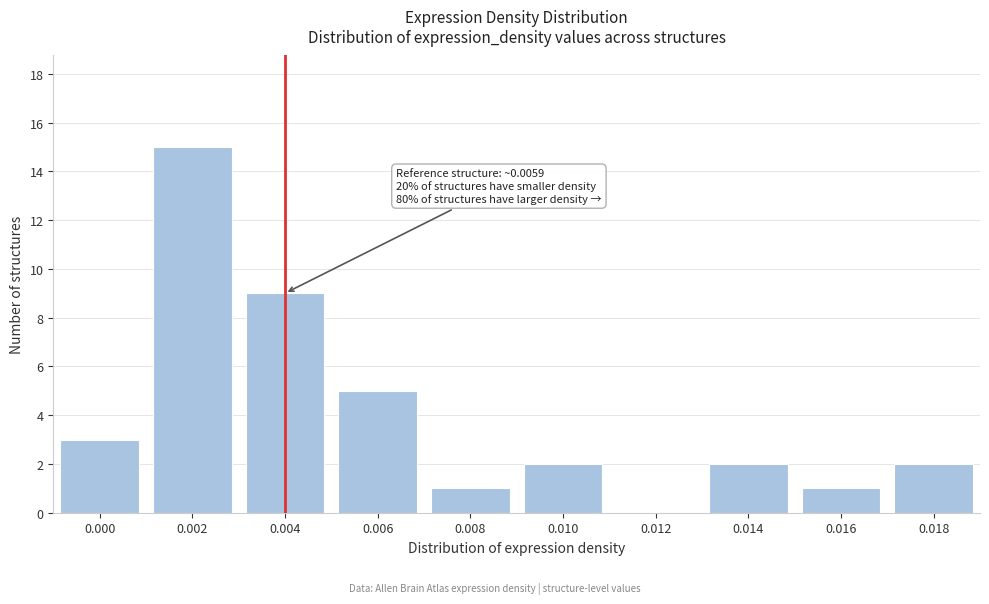

Reading left to right, transcribe all the data shown in this chart.

0.000=3	0.002=15	0.004=9	0.006=5	0.008=1	0.010=2	0.012=0	0.014=2	0.016=1	0.018=2